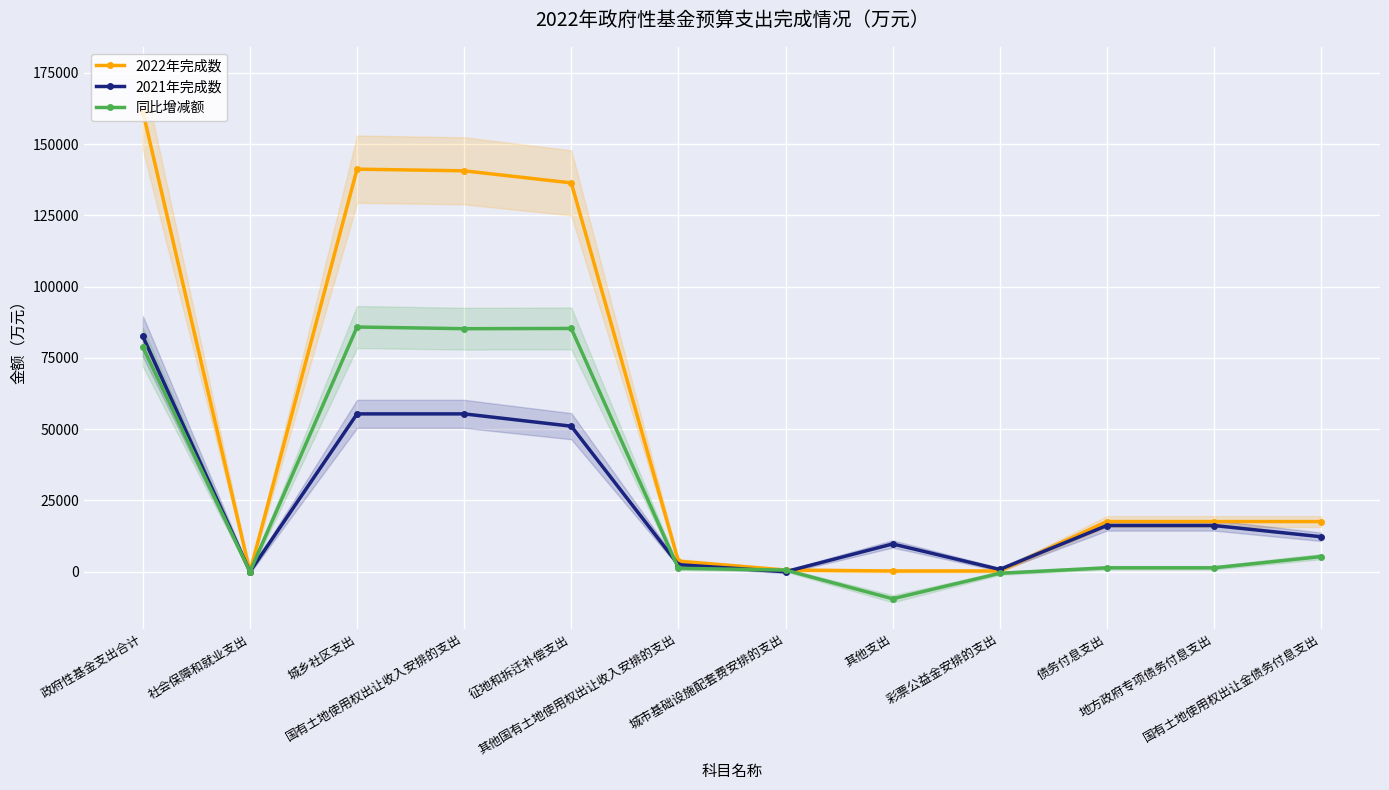

True or false: 同比增减额 and 2022年完成数 cross at least once.

False